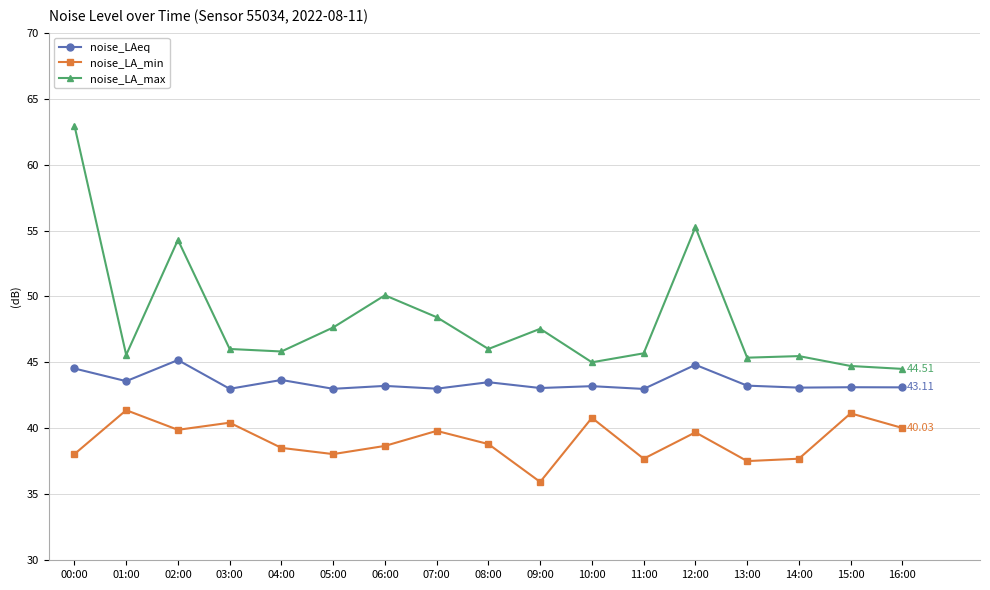

At 13:00, list the series in order from largest to smallest.

noise_LA_max, noise_LAeq, noise_LA_min